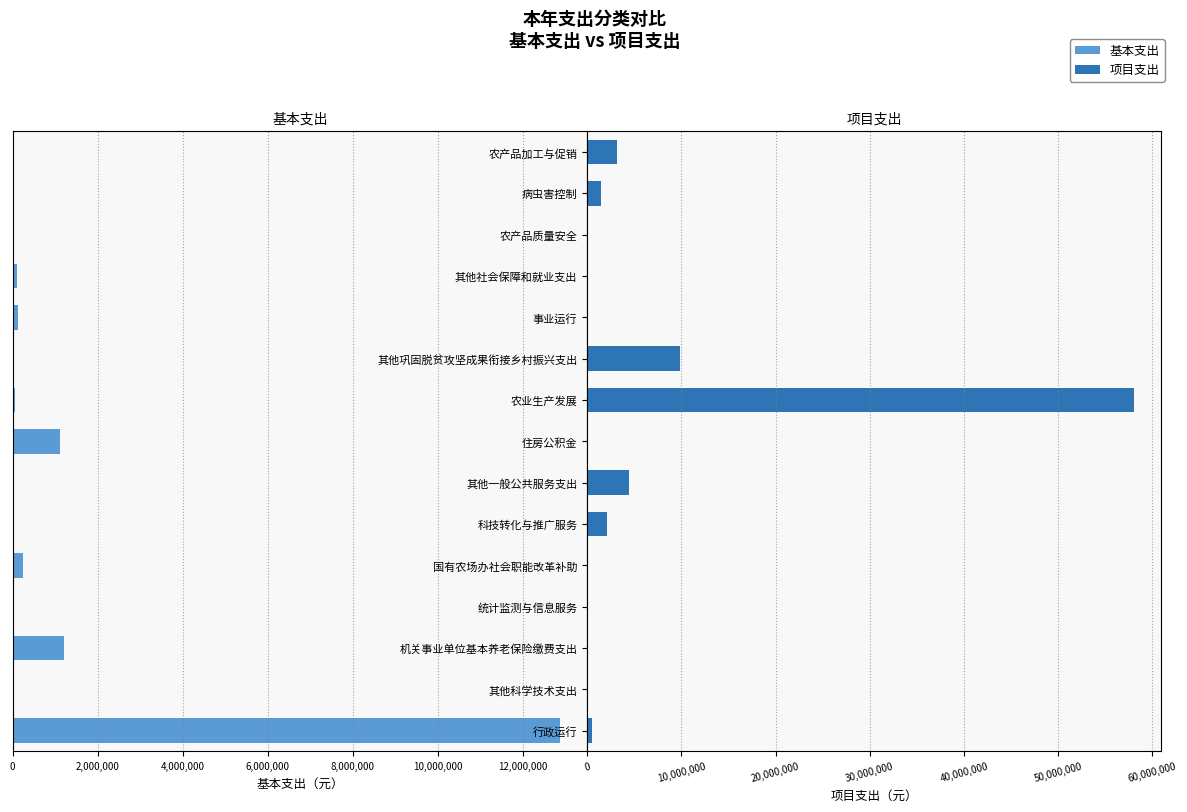

The 项目支出 series shows 9830922.0 at 其他巩固脱贫攻坚成果衔接乡村振兴支出. True or false?

True